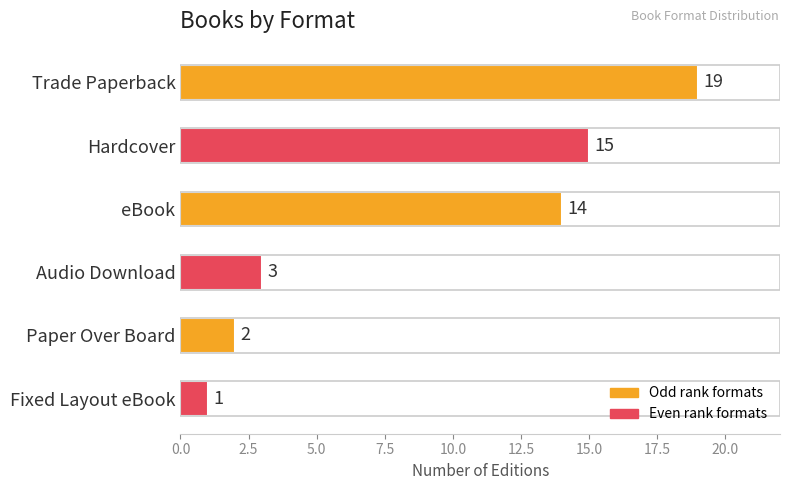

Reading top to bottom, what are all the values shown in this chart?

19	15	14	3	2	1